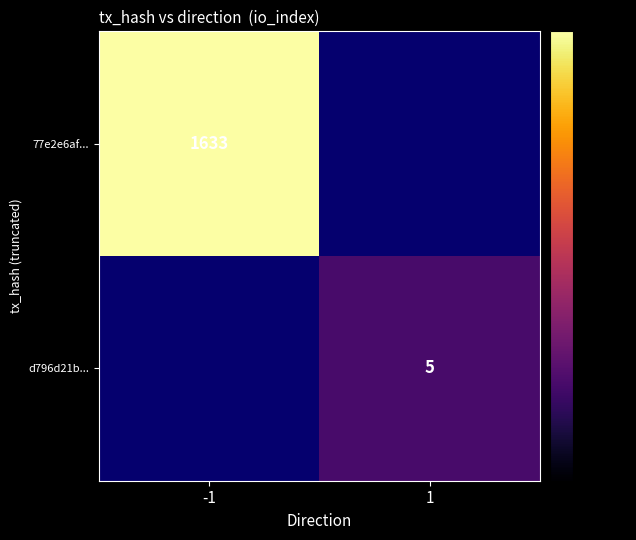

At how many categories does at least one series exceed 134?

1